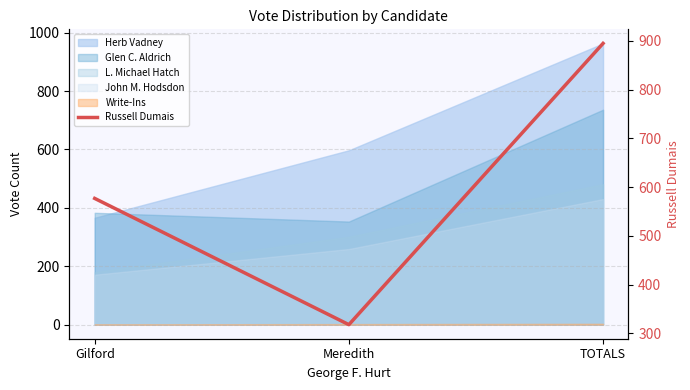

List the labels in order of value, largest first.

TOTALS, Gilford, Meredith